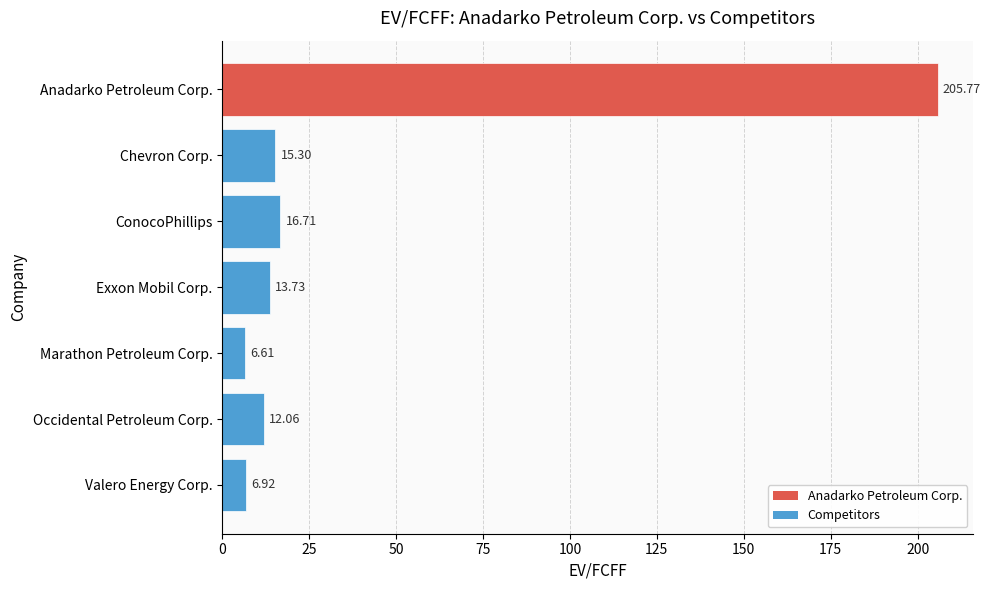

Between Occidental Petroleum Corp. and Exxon Mobil Corp., which is larger?

Exxon Mobil Corp.